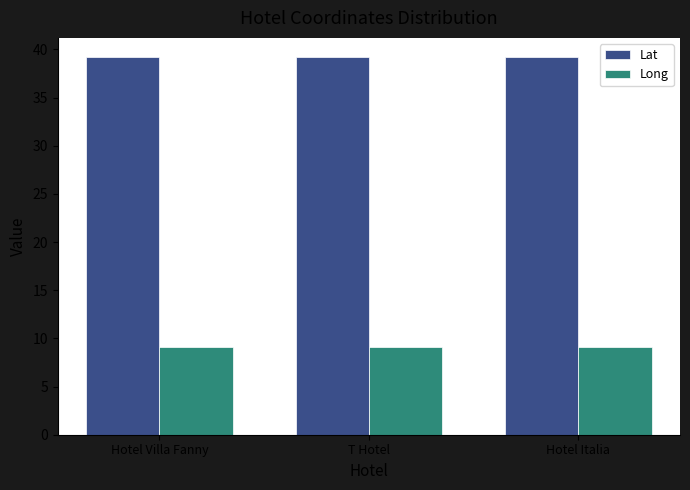

Which series has the largest total across all categories?

Lat